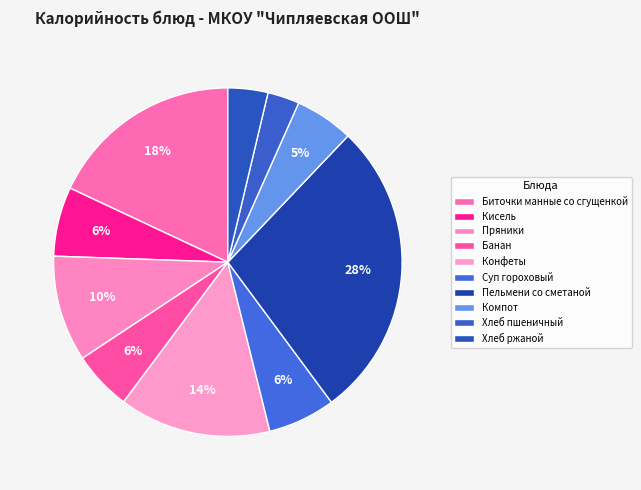

What is the change in value from Конфеты to Хлеб пшеничный?

-192